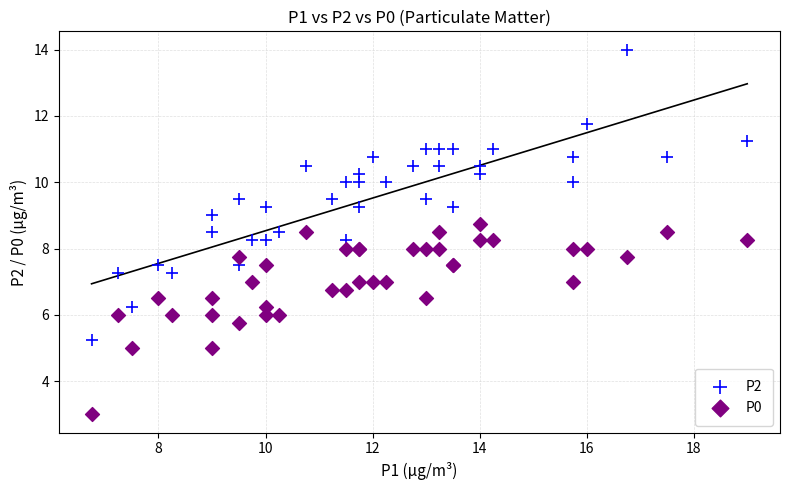

What are all the series names shown in the legend?

P2, P0